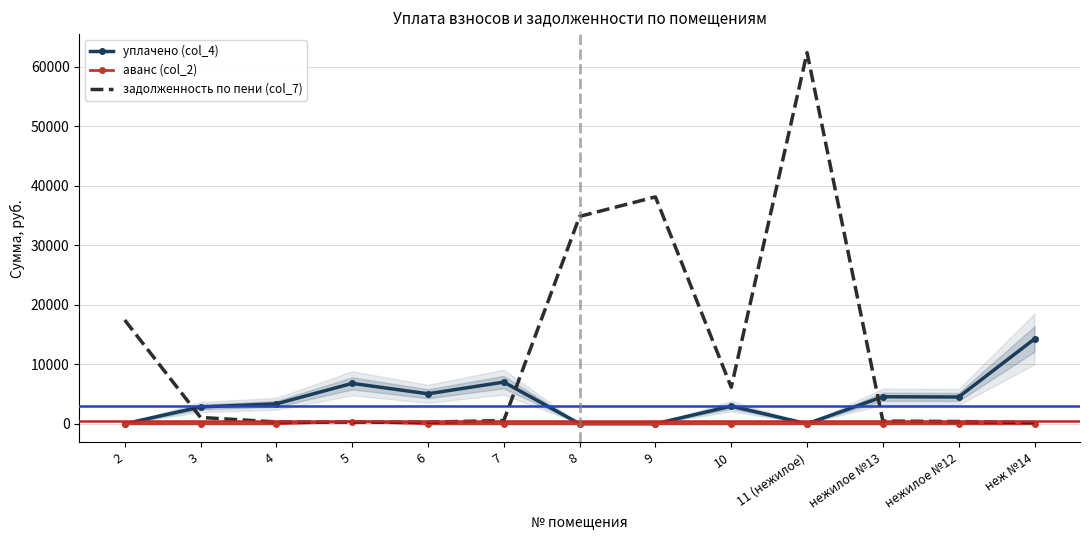

Which category has the lowest value in the задолженность по пени (col_7) series?

неж №14